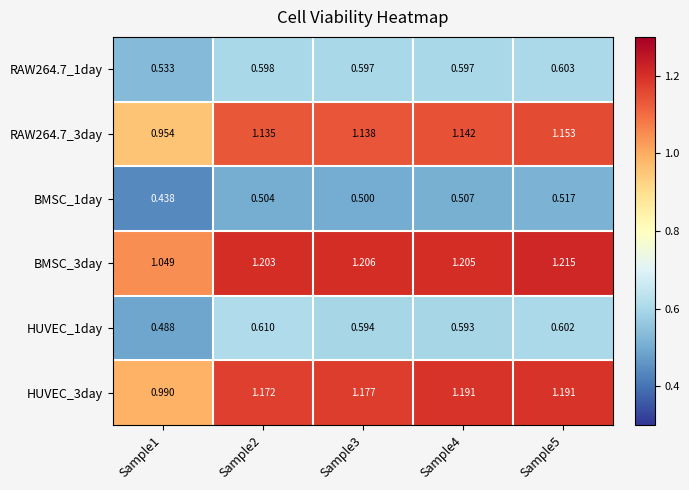

At which category is the sum across all series the highest?

Sample5